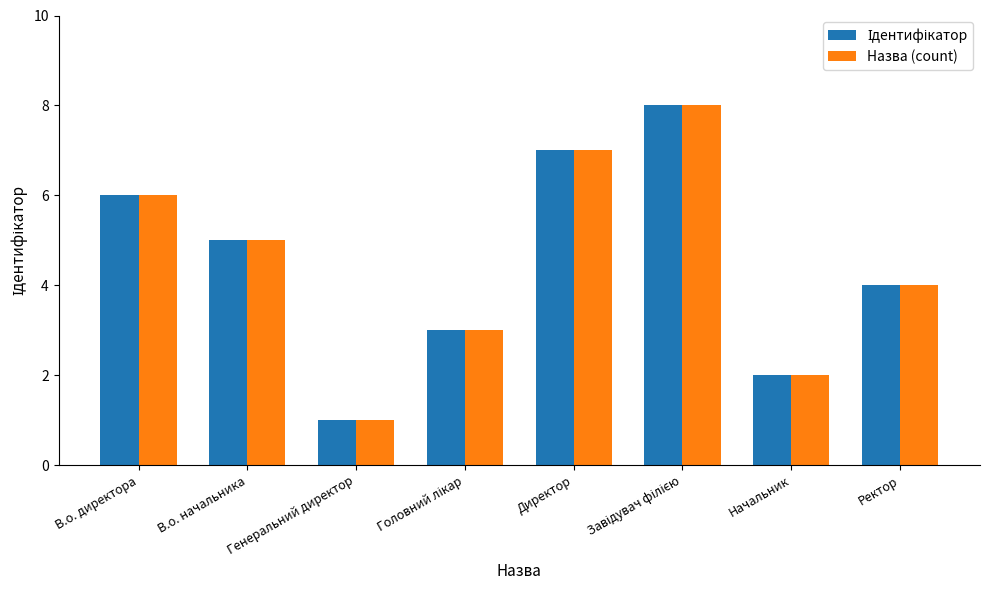

What is the total value across all series at В.о. директора?

12